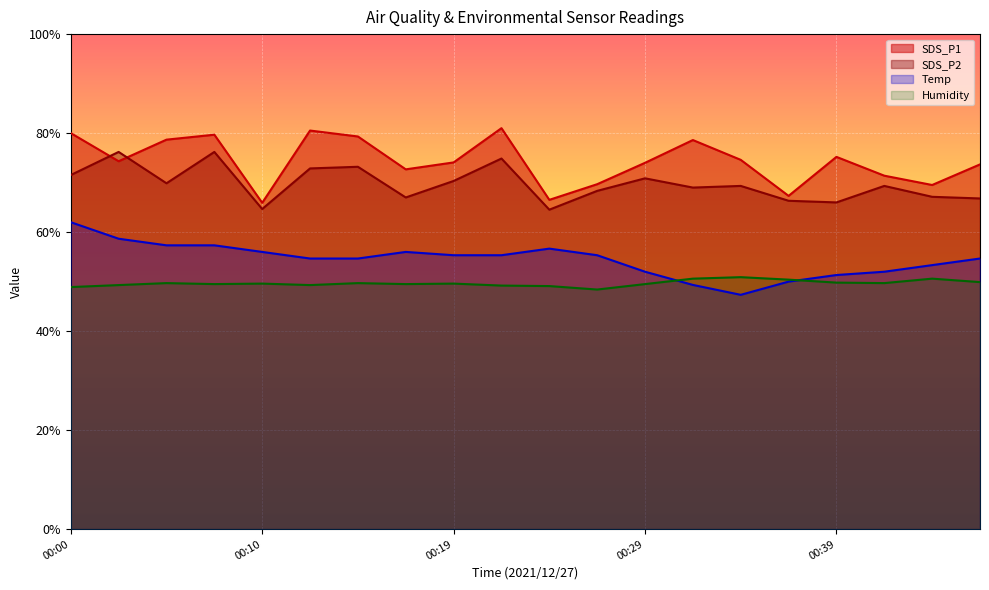

At which label does Humidity reach its peak?

00:34